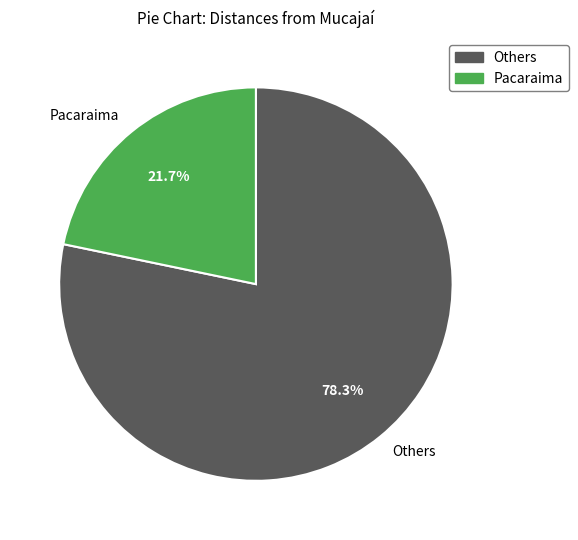

Rank the categories by value from highest to lowest.

Others, Pacaraima